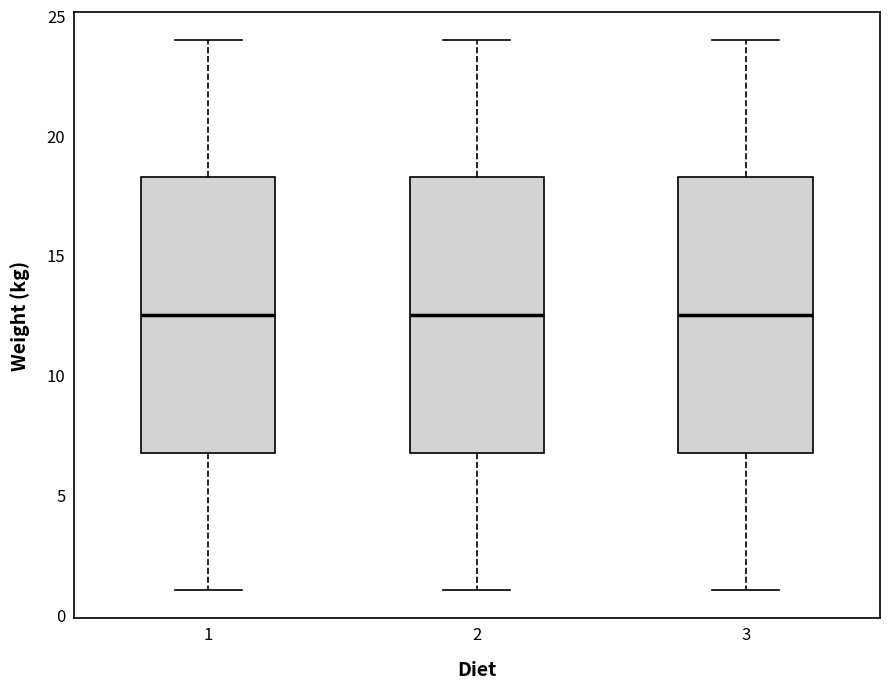

Reading left to right, read every box against the y-axis: the position of its median line, the range the box covers, and the ends of its whiskers. The values are not printed on the chart, so give them approximately, as read against the axis.

1: median 12.5, box 7.0 to 18.5, whiskers 1.0 to 24.0
2: median 12.5, box 7.0 to 18.5, whiskers 1.0 to 24.0
3: median 12.5, box 7.0 to 18.5, whiskers 1.0 to 24.0